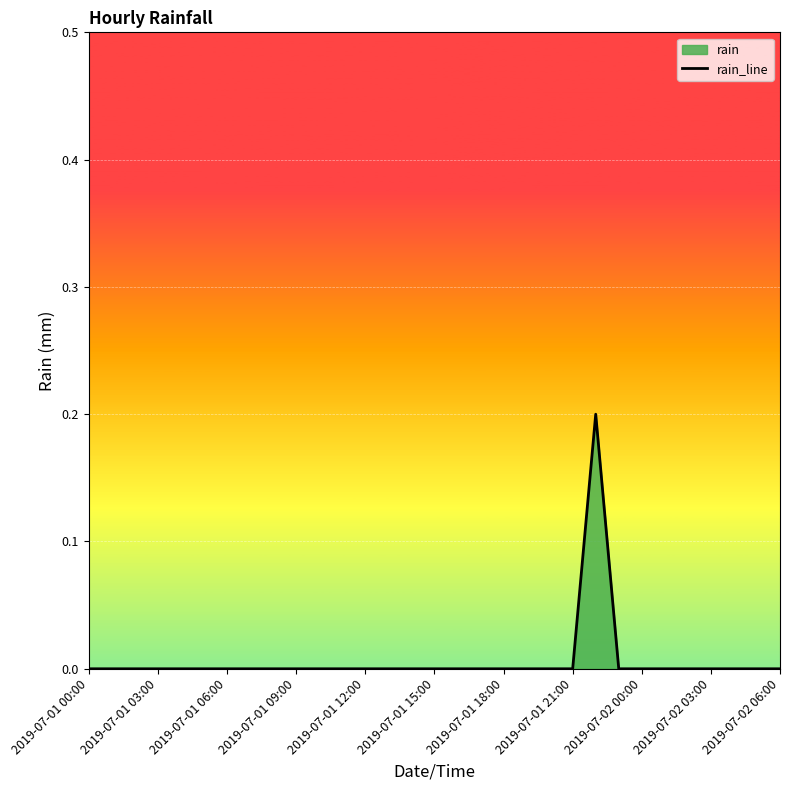

True or false: the data shows 0.1 at 2019-07-02 03:00.

False